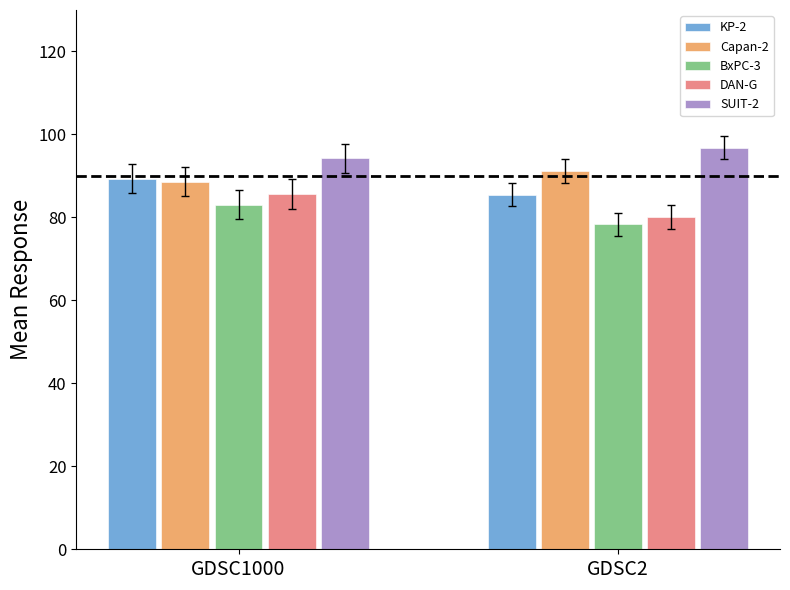

Is it true that BxPC-3 equals 127.8 at GDSC1000?

False